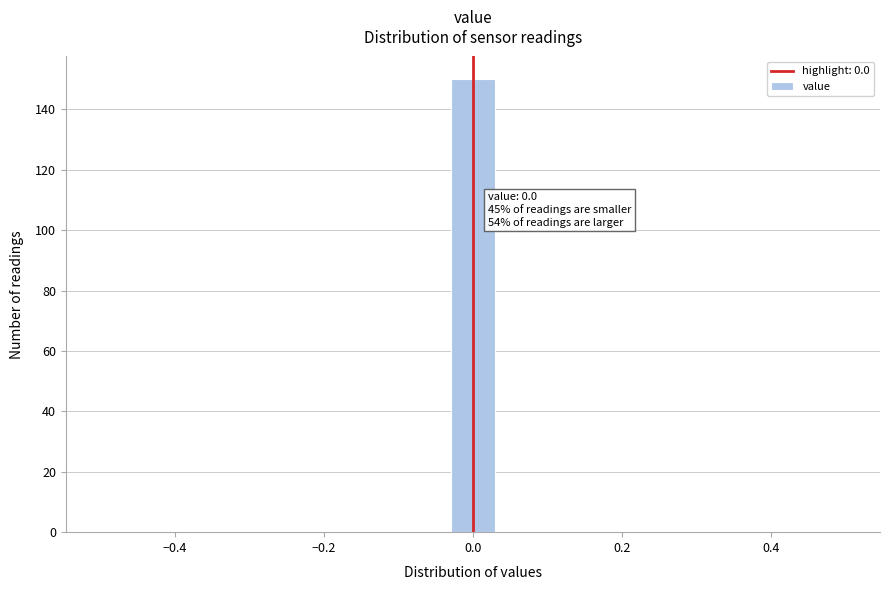

Around what value on the x-axis is the tallest bar? Give the approximate position of its centre, as read against the axis.

0.00